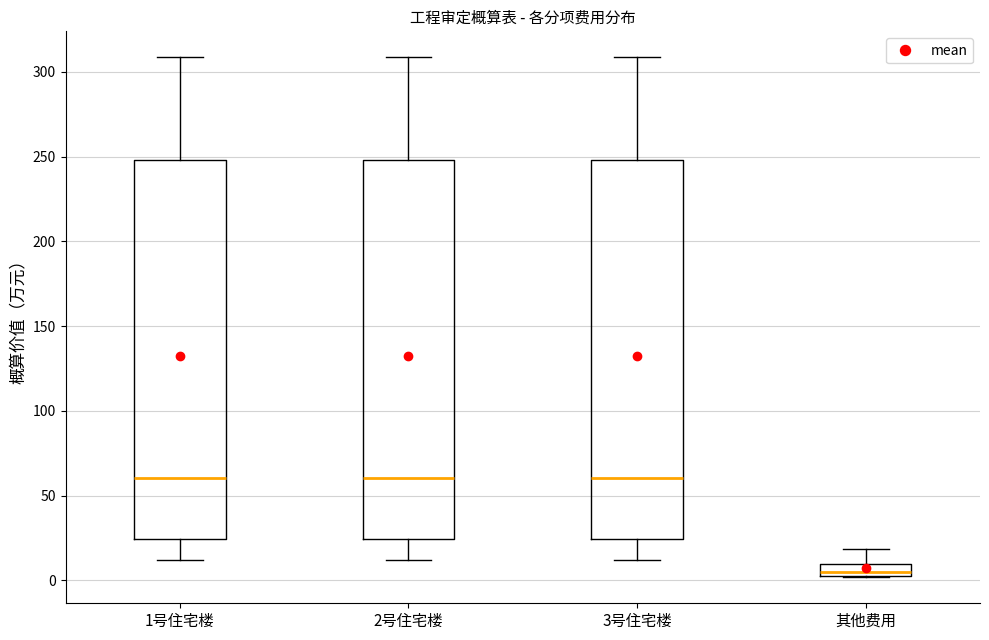

Where does the median line of the box for 2号住宅楼 sit on the y-axis? The values are not printed on the chart, so give them approximately, as read against the axis.

60